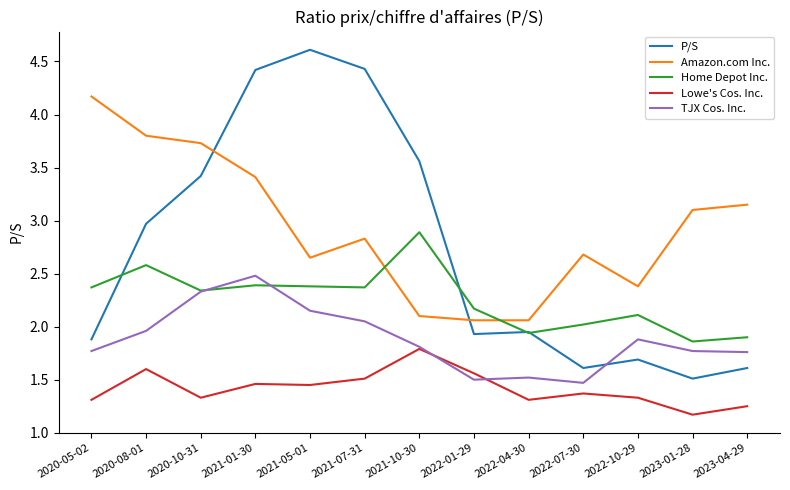

What is the total value across all series at 2023-04-29?

9.7